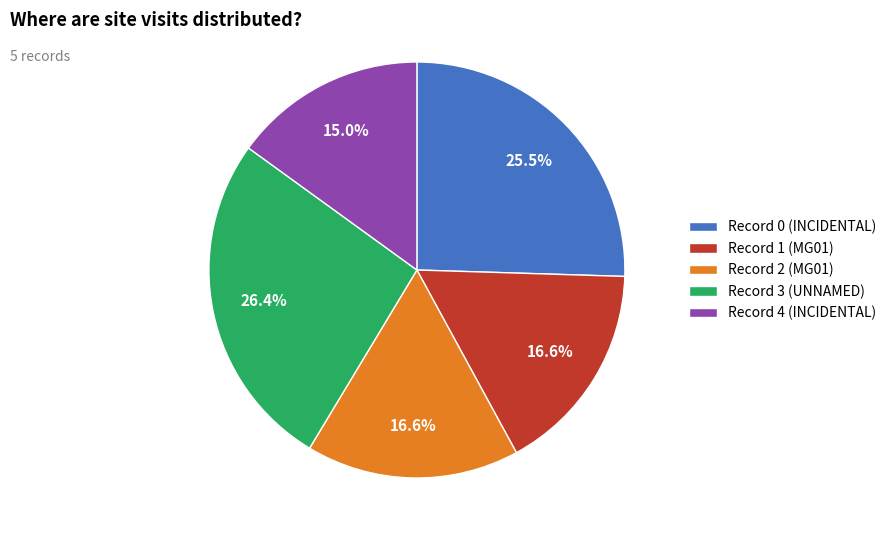

What percentage do Record 4 (INCIDENTAL) and Record 1 (MG01) together represent?

31.6%